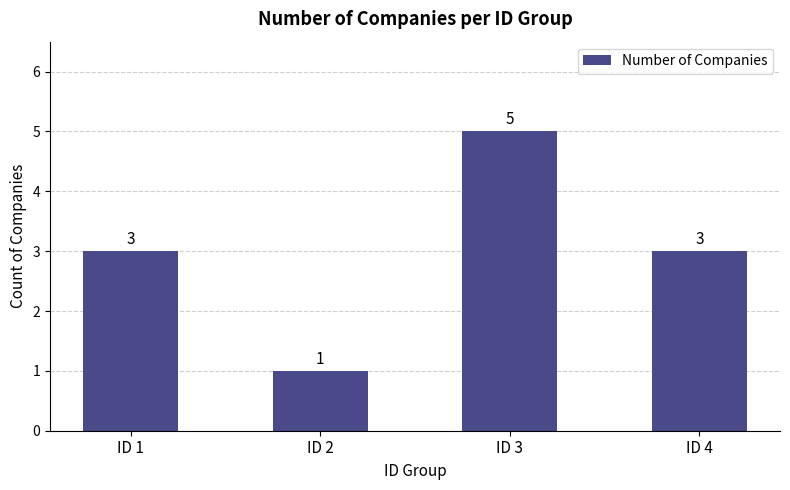

Which category has the lowest value across all series?

ID 2